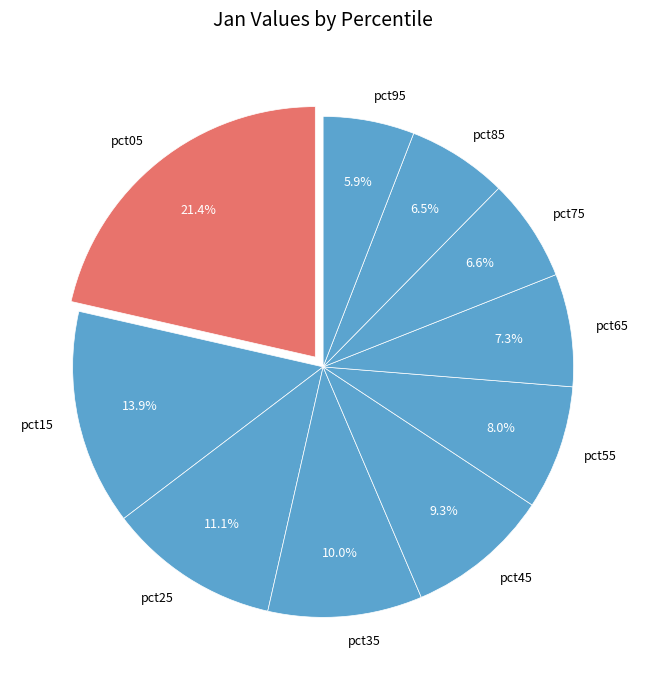

Which slice is the smallest?

pct95